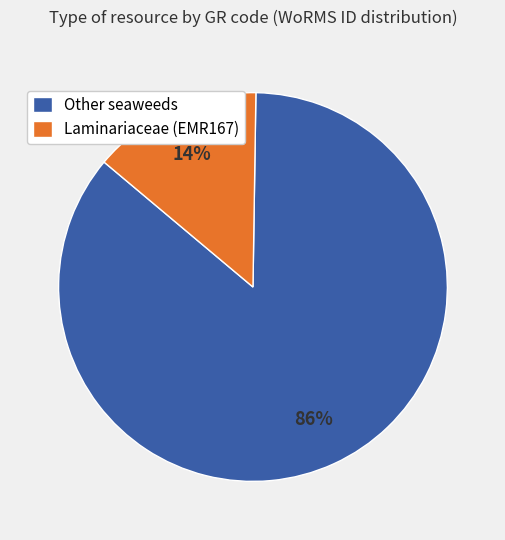

Is it true that Other seaweeds is 97% of the pie?

False